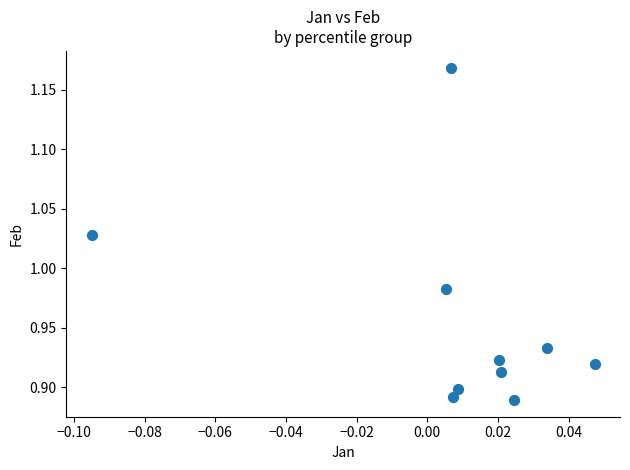

What is the range of Y values (max minus min)?

0.3